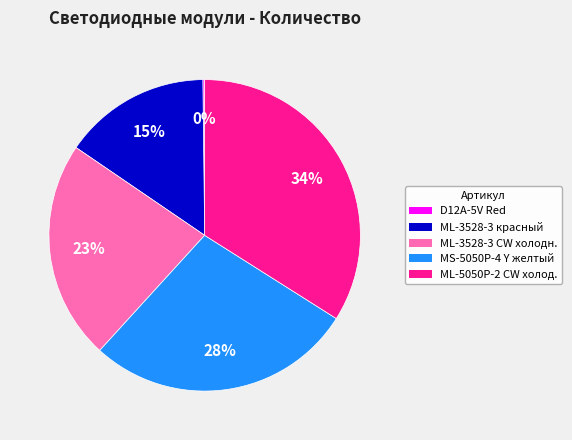

Is it true that MS-5050P-4 Y желтый is 28% of the pie?

True